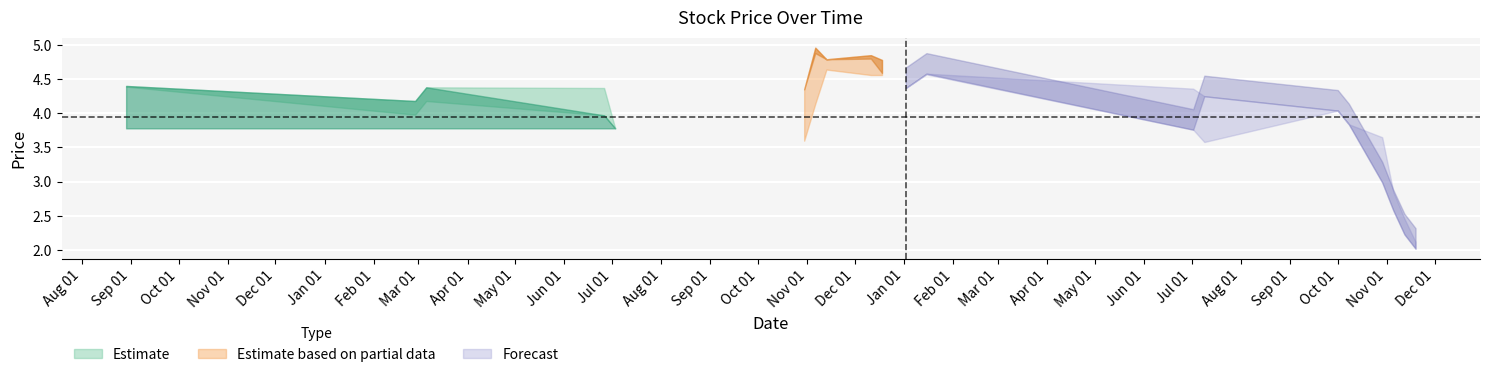

Which has a higher value, 08/10/2023 or 02/01/2023?

02/01/2023